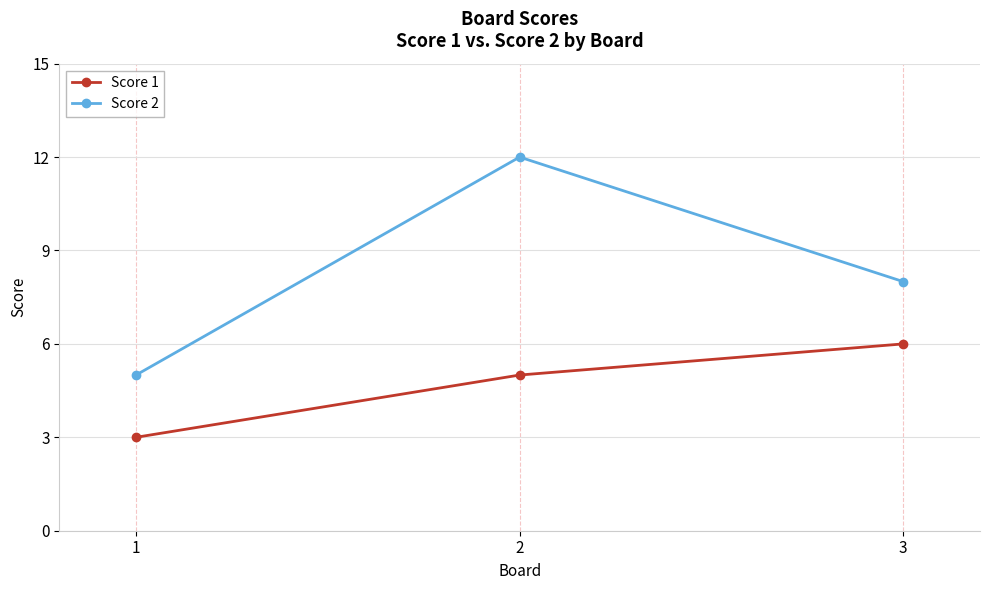

Is the value of Score 2 at 2 greater than the value of Score 1 at 1?

Yes